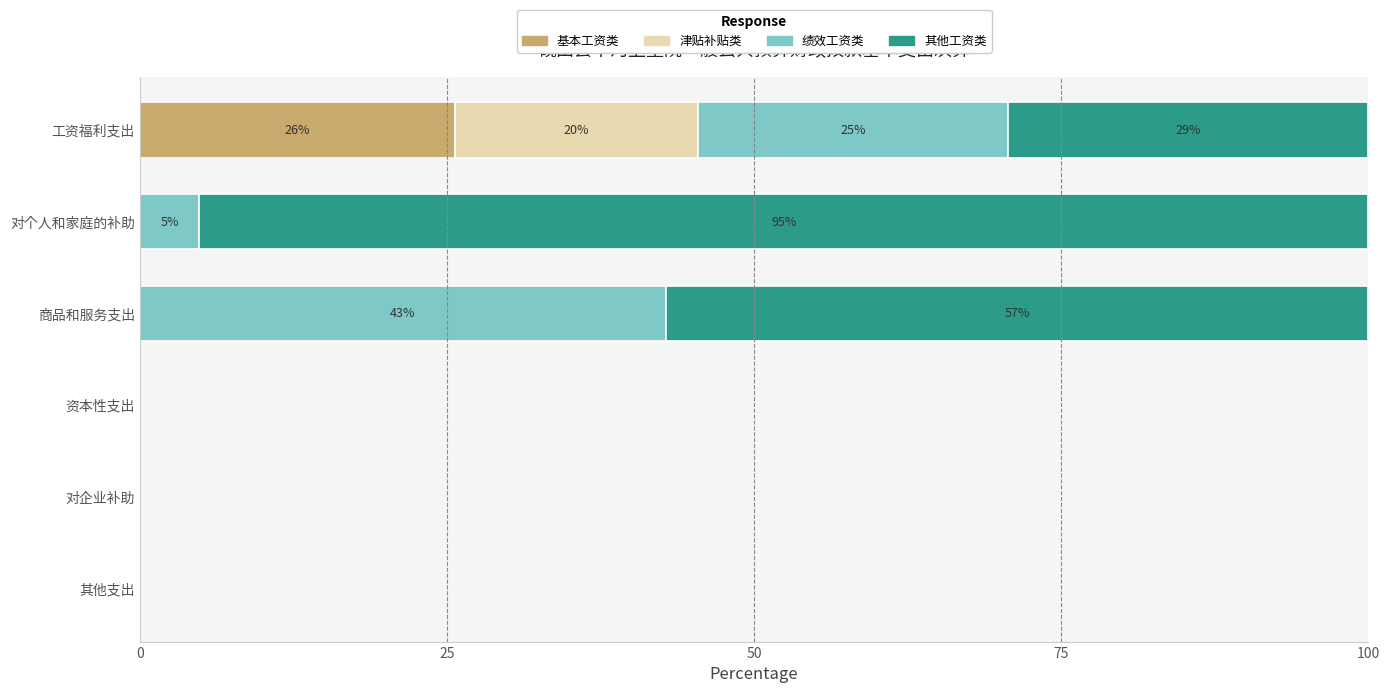

What is the total value across all series at 商品和服务支出?

100.0